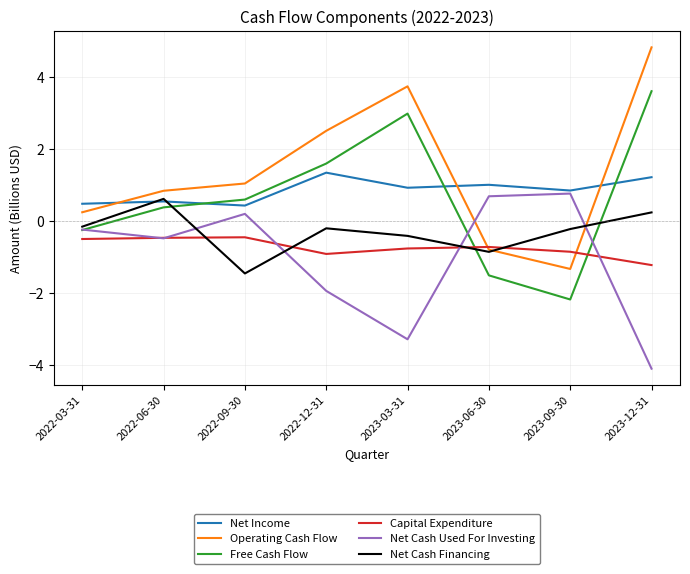

Count the number of categories in the chart.

8